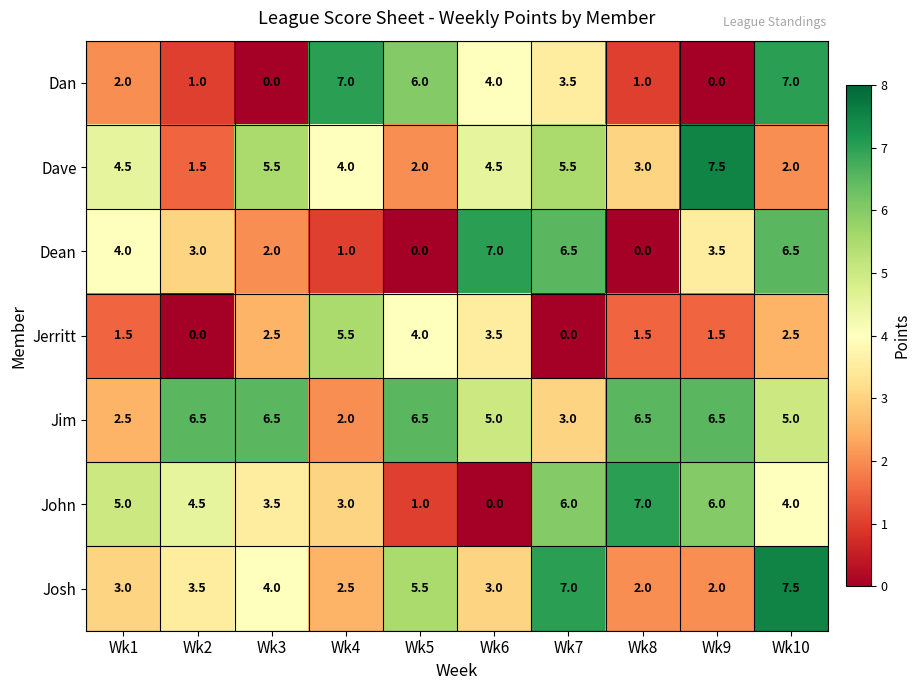

Count the number of data series in this chart.

7